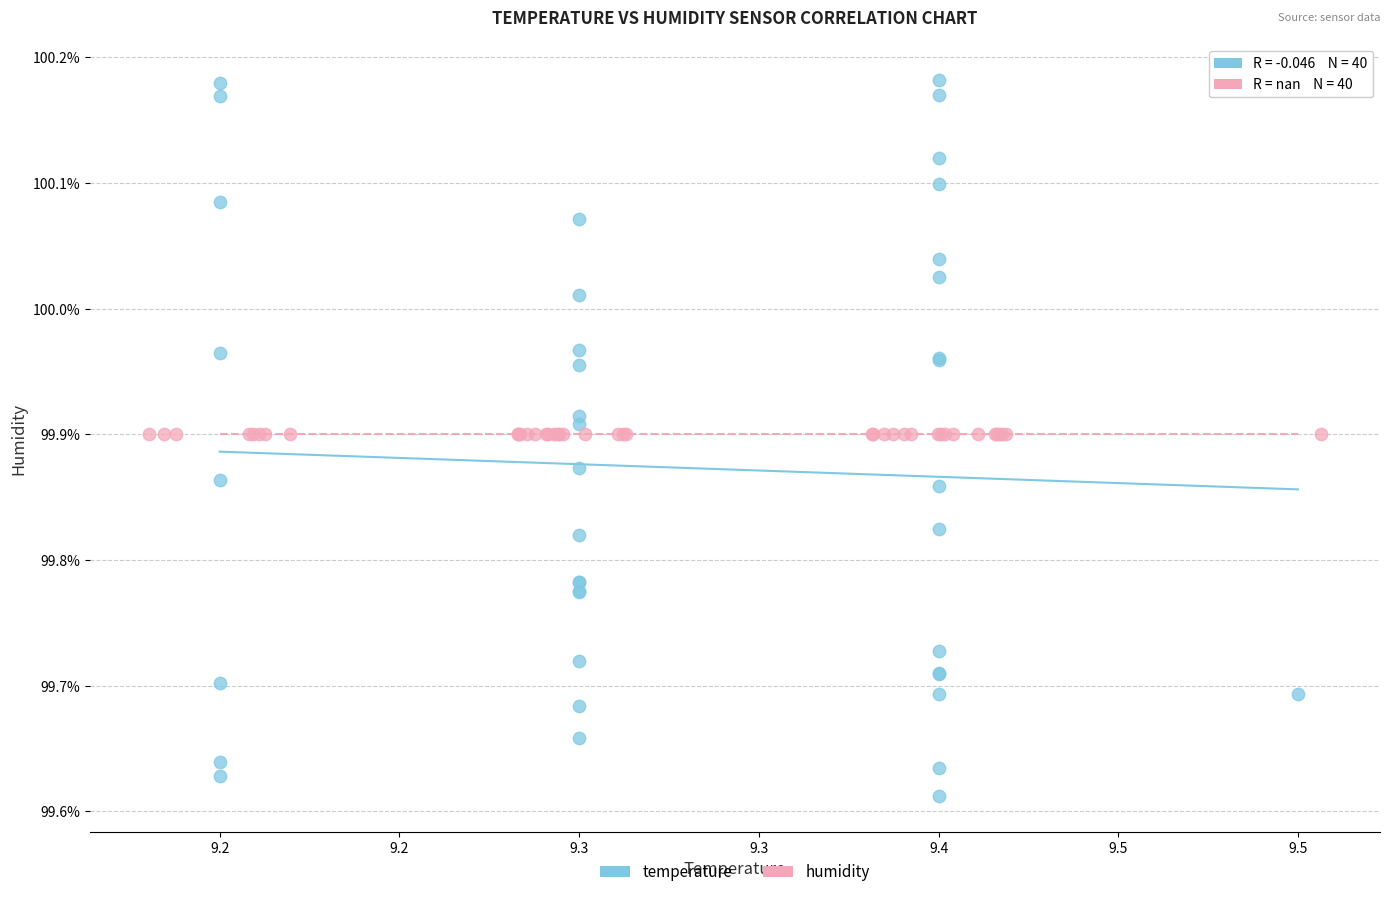

Which series reaches the minimum Y coordinate?

temperature